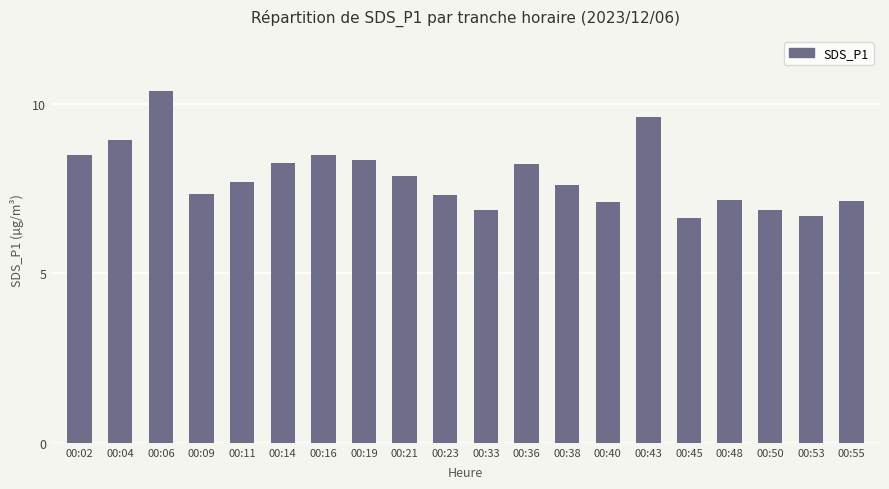

Are the bars horizontal?

No